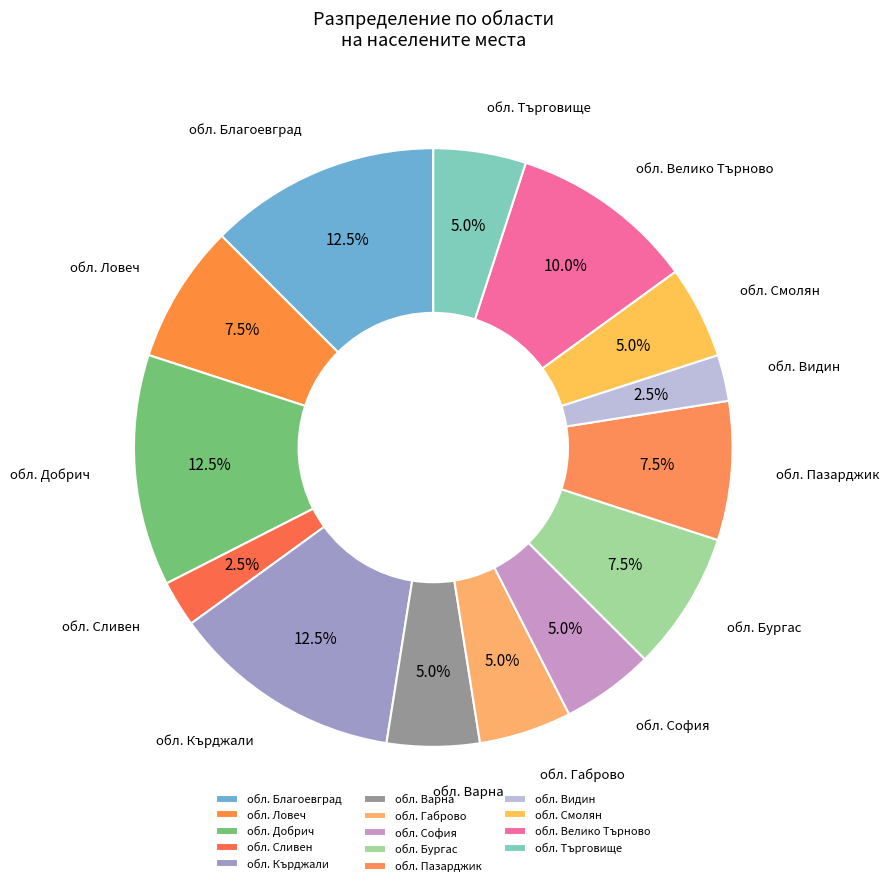

Between обл. Бургас and обл. Габрово, which is larger?

обл. Бургас